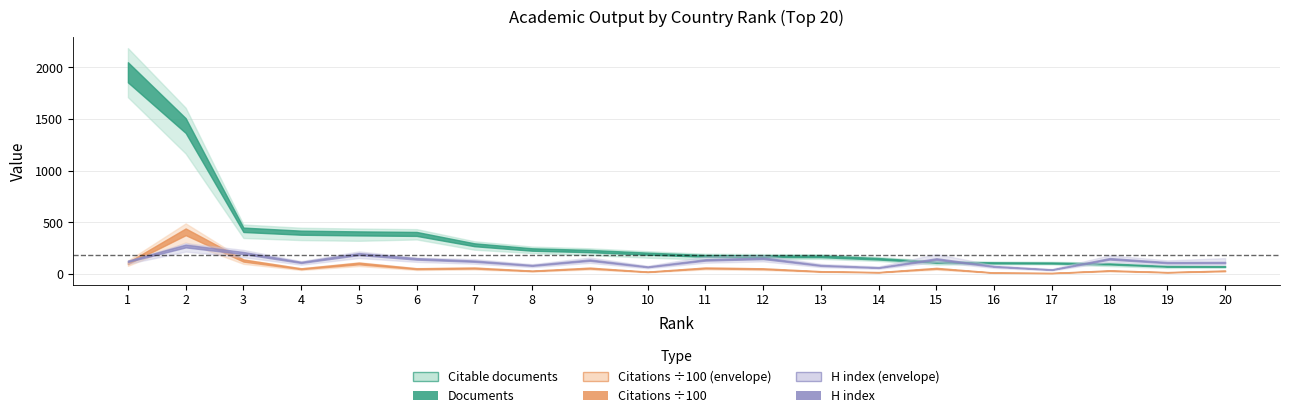

How many lines are shown in the chart?

6